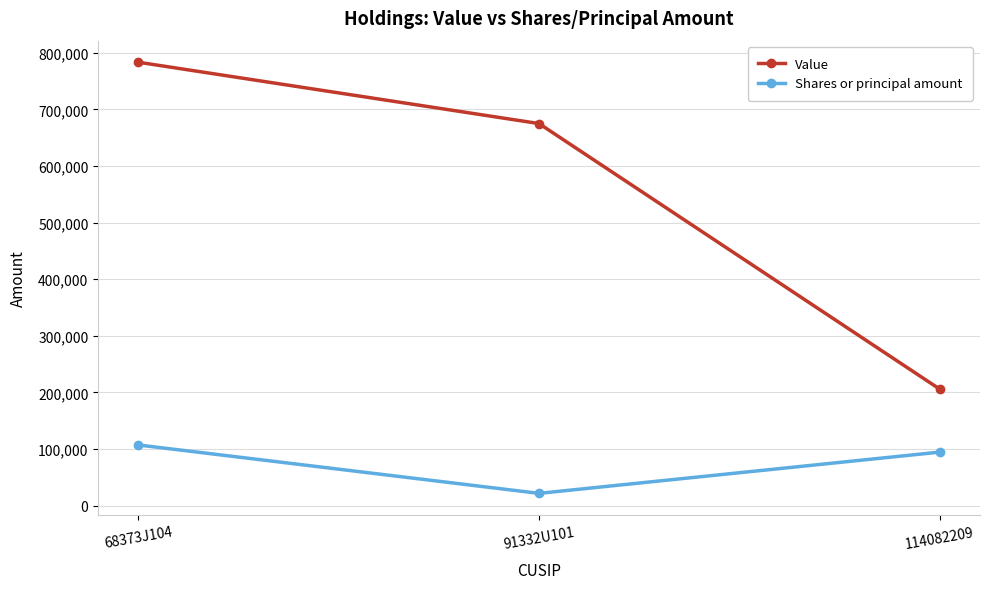

The value of Shares or principal amount at 114082209 is 94375. True or false?

True